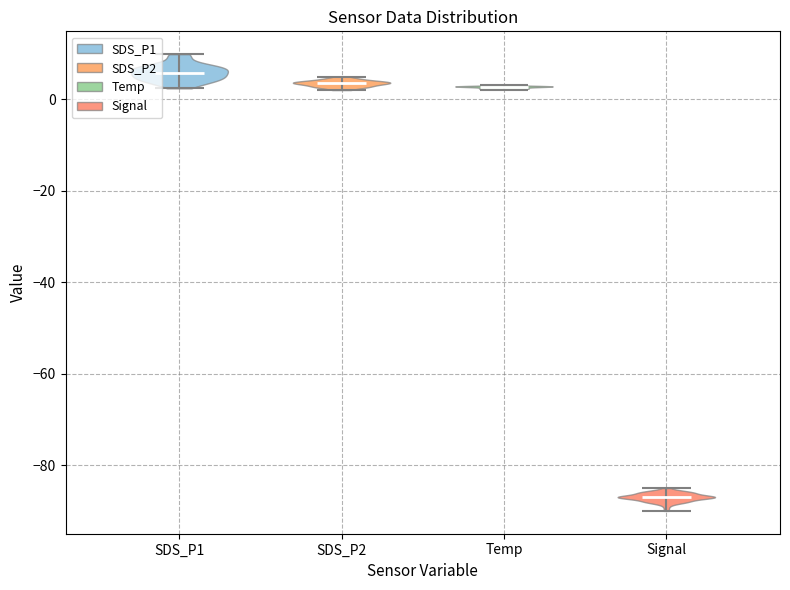

Reading left to right, read every violin against the y-axis: where its median line is, and the lowest and highest points it reaches. The values are not printed on the chart, so give them approximately, as read against the axis.

SDS_P1: median line 6, lowest point 2, highest point 10
SDS_P2: median line 4, lowest point 2, highest point 4
Temp: median line 2, lowest point 2, highest point 4
Signal: median line -86, lowest point -90, highest point -84